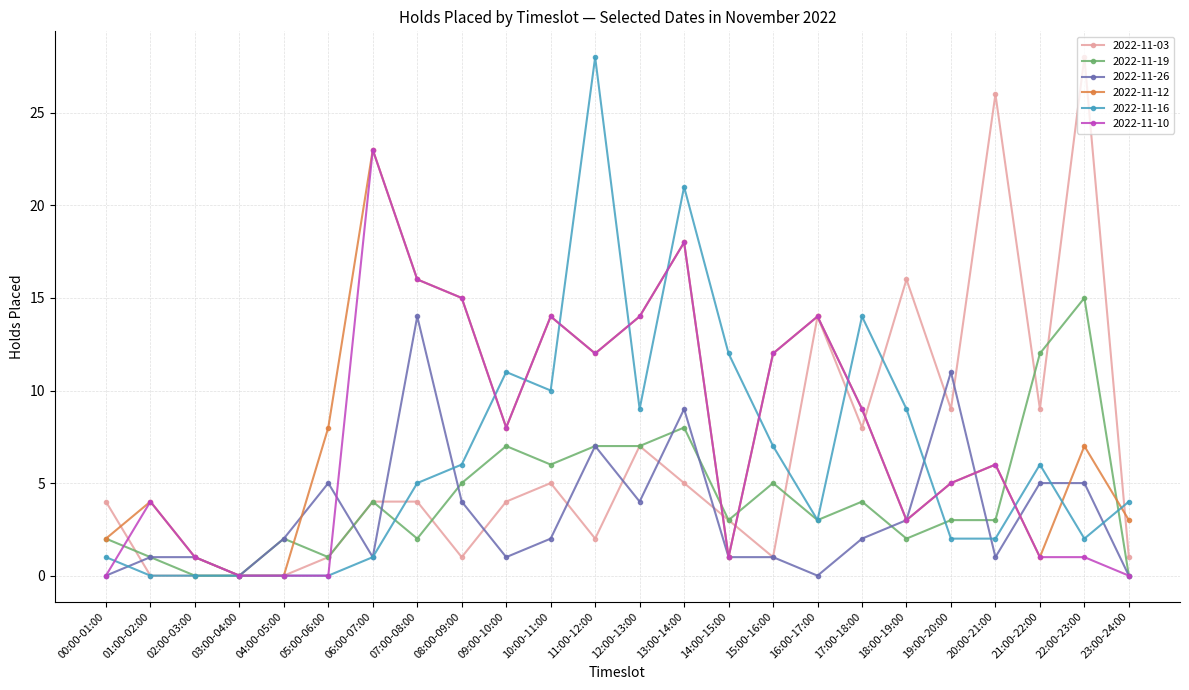

Where is the first local maximum for 2022-11-10?

01:00-02:00